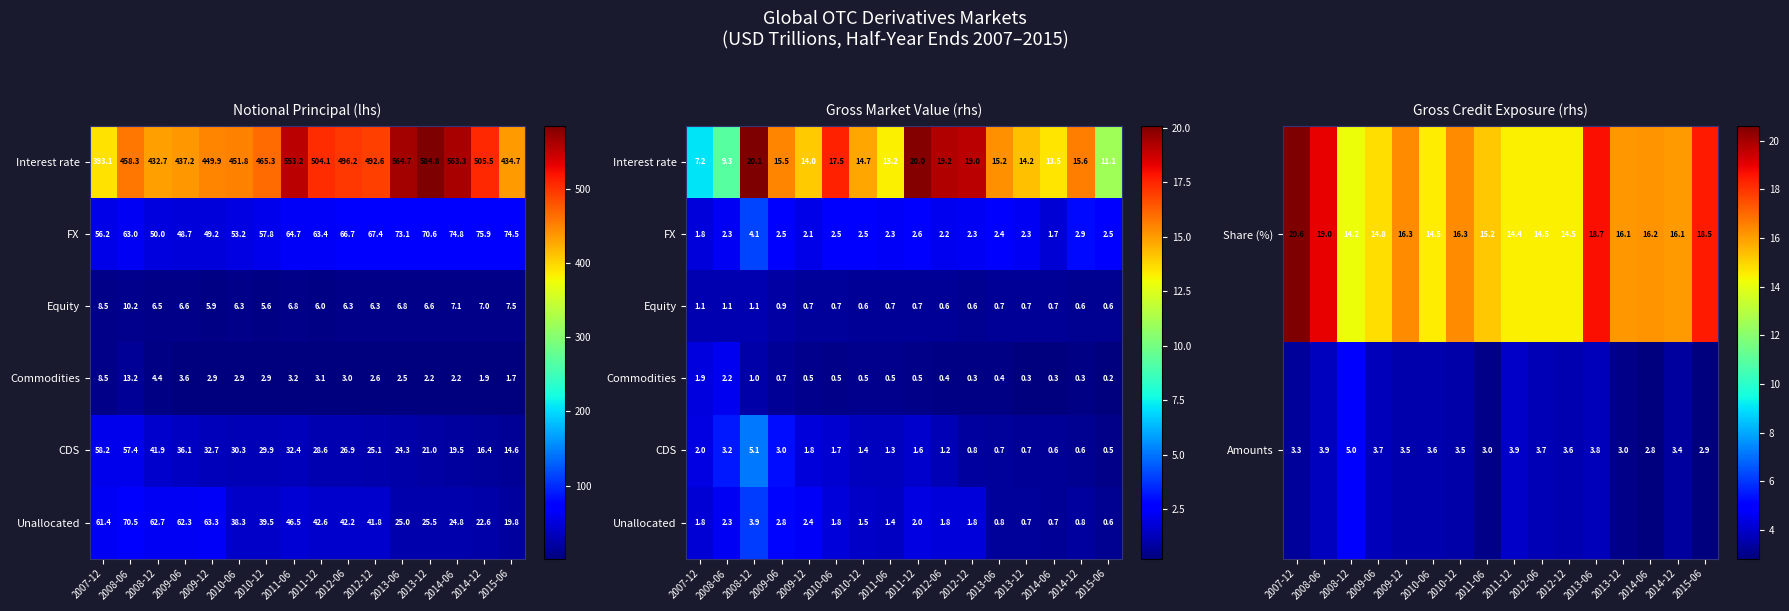

Is the value of Share (%) at 2008-06 greater than the value of Amounts at 2008-06?

Yes